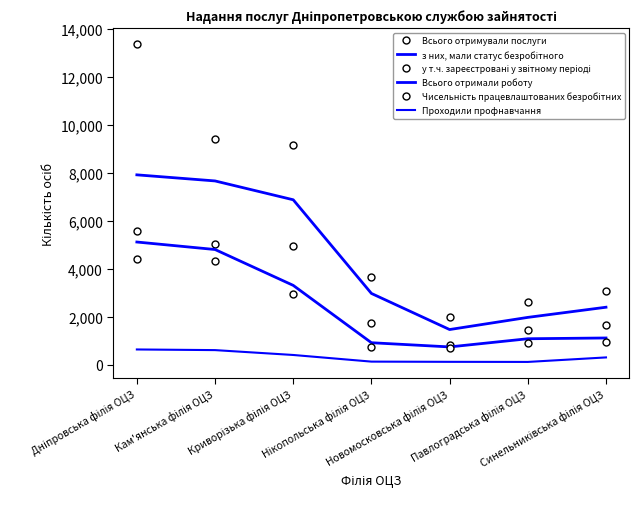

At how many categories does at least one series exceed 1900?

7